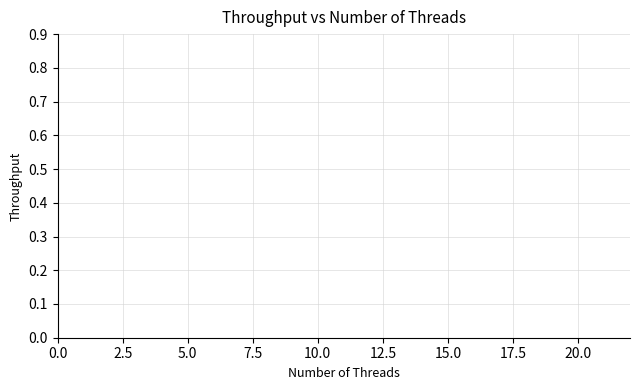

Does the chart display data point markers on the line(s)?

Yes